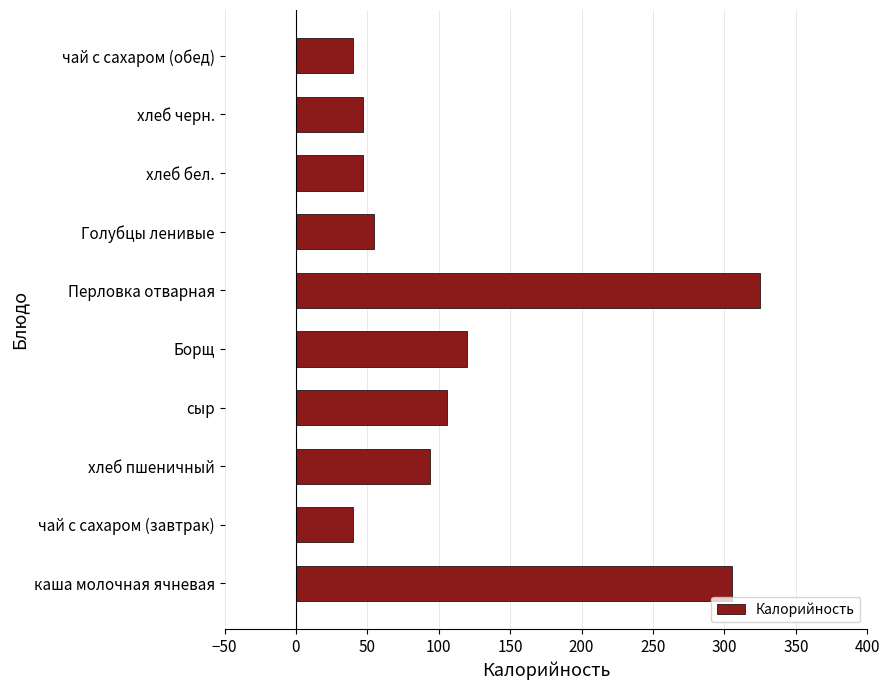

What is the change in value from каша молочная ячневая to Перловка отварная?

+20.0